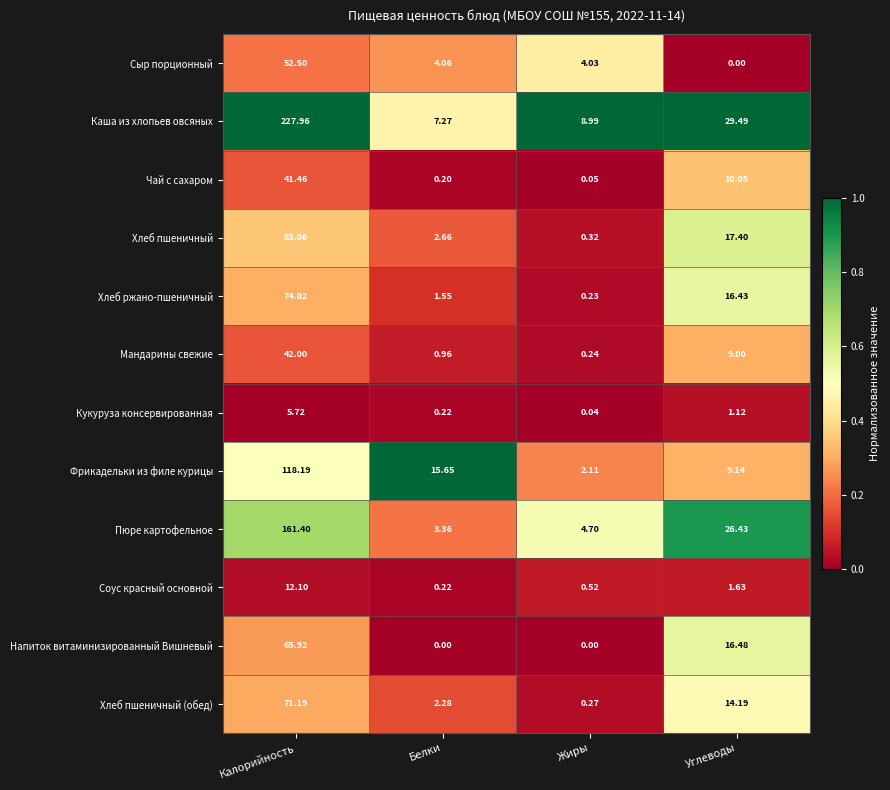

At Углеводы, list the series in order from smallest to largest.

Сыр порционный, Кукуруза консервированная, Соус красный основной, Мандарины свежие, Фрикадельки из филе курицы, Чай с сахаром, Хлеб пшеничный (обед), Хлеб ржано-пшеничный, Напиток витаминизированный Вишневый, Хлеб пшеничный, Пюре картофельное, Каша из хлопьев овсяных